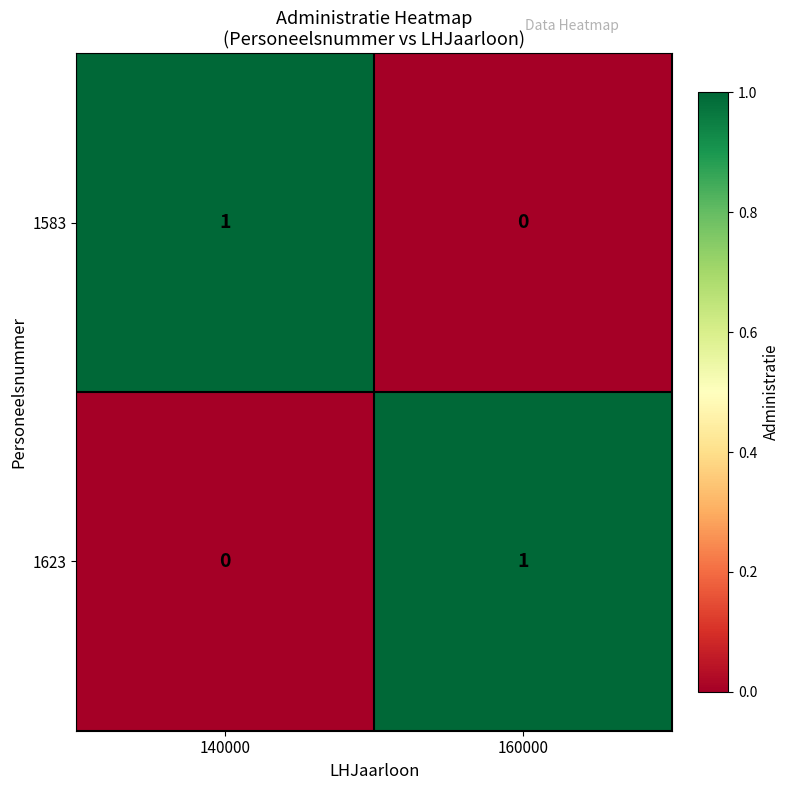

The 1583 series shows 1 at 140000. True or false?

True